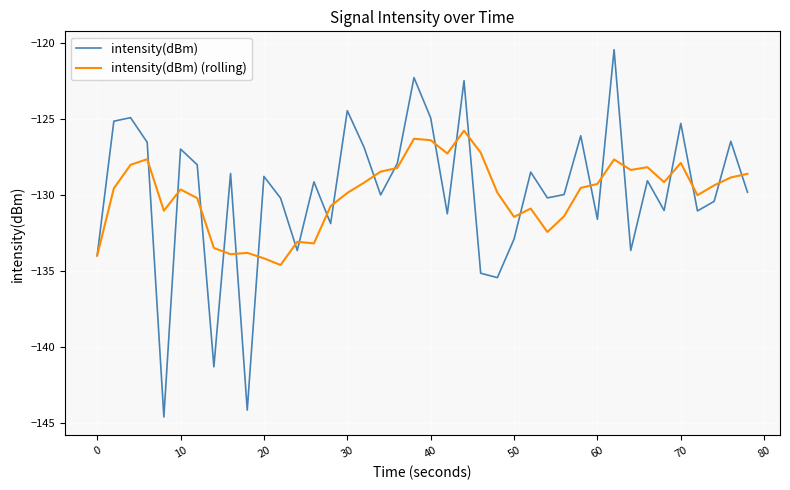

Which series has the largest range (max minus min)?

intensity(dBm)